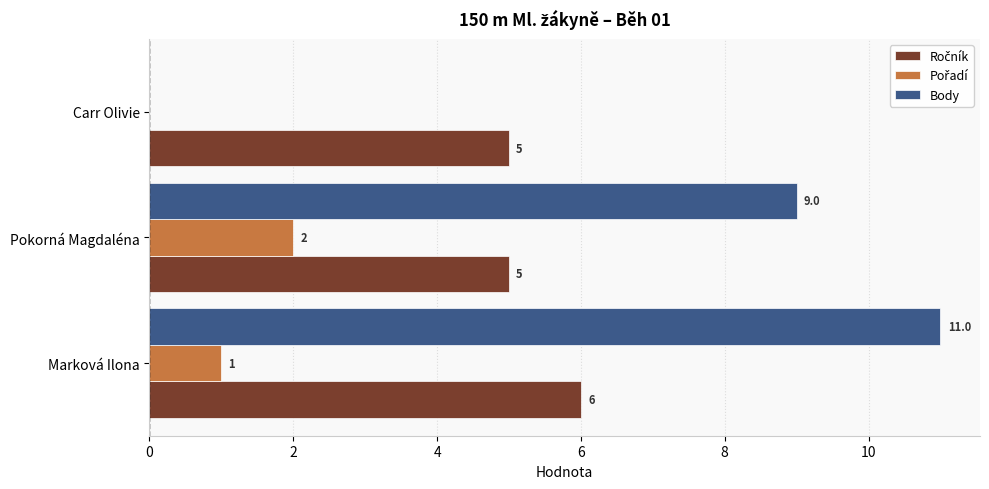

Which series has the largest total across all categories?

Body